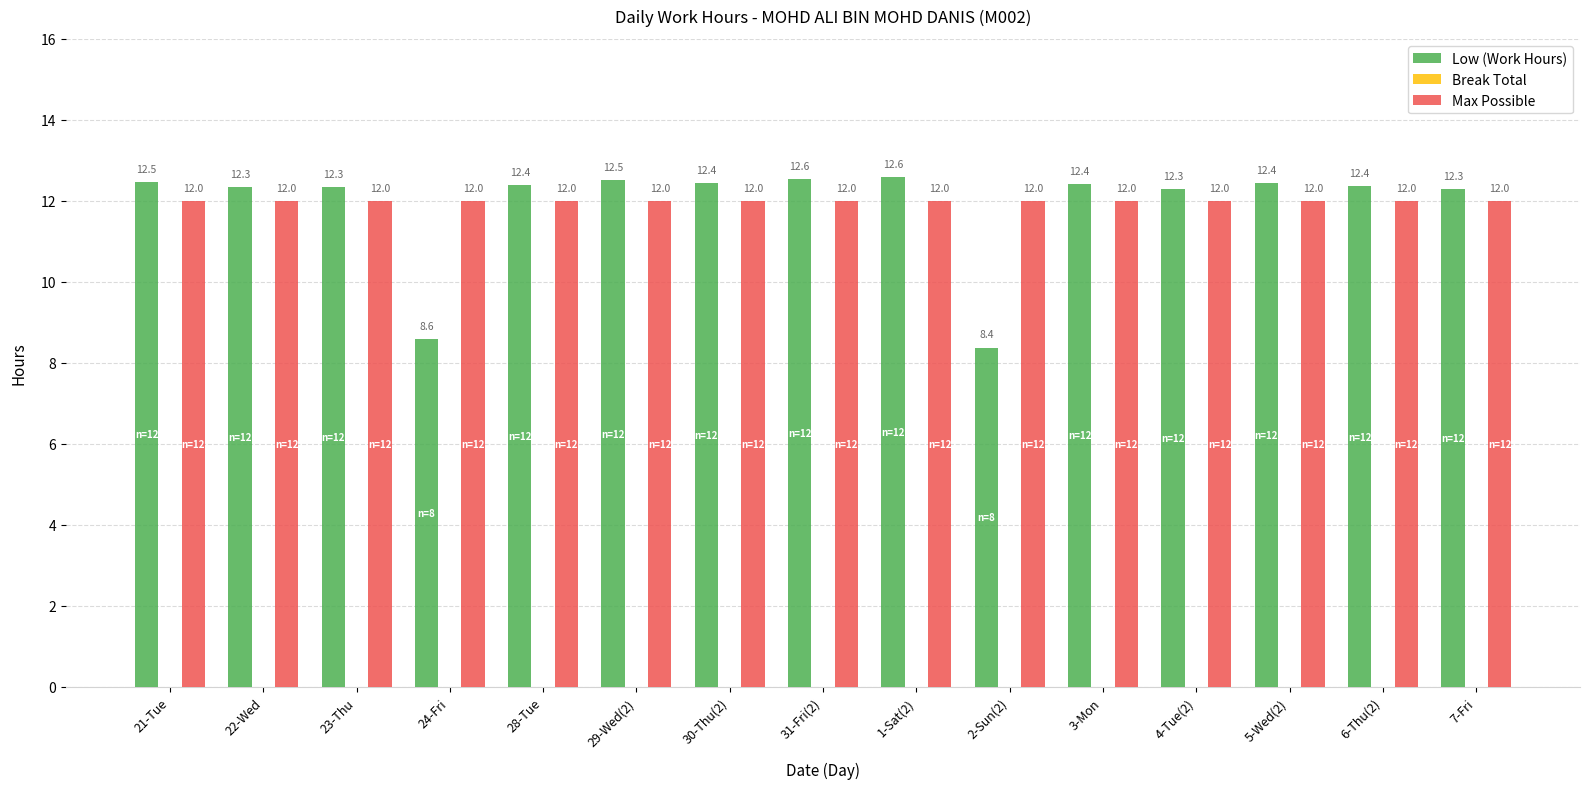

How many data points in Low (Work Hours) are less than 12?

2